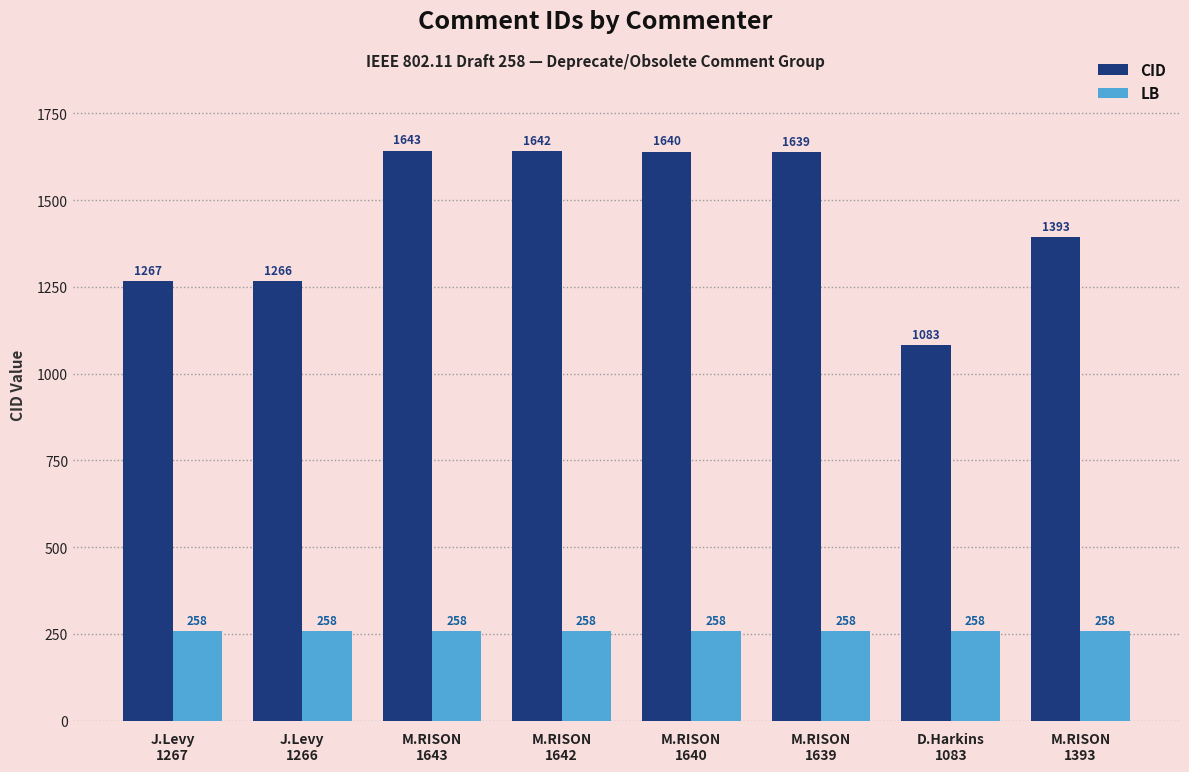

What is the maximum value for LB?

258